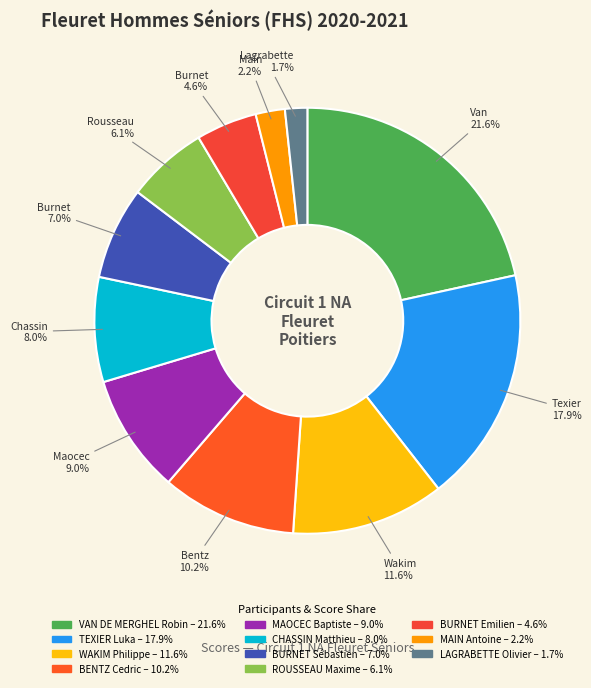

Does any single category account for the majority?

No